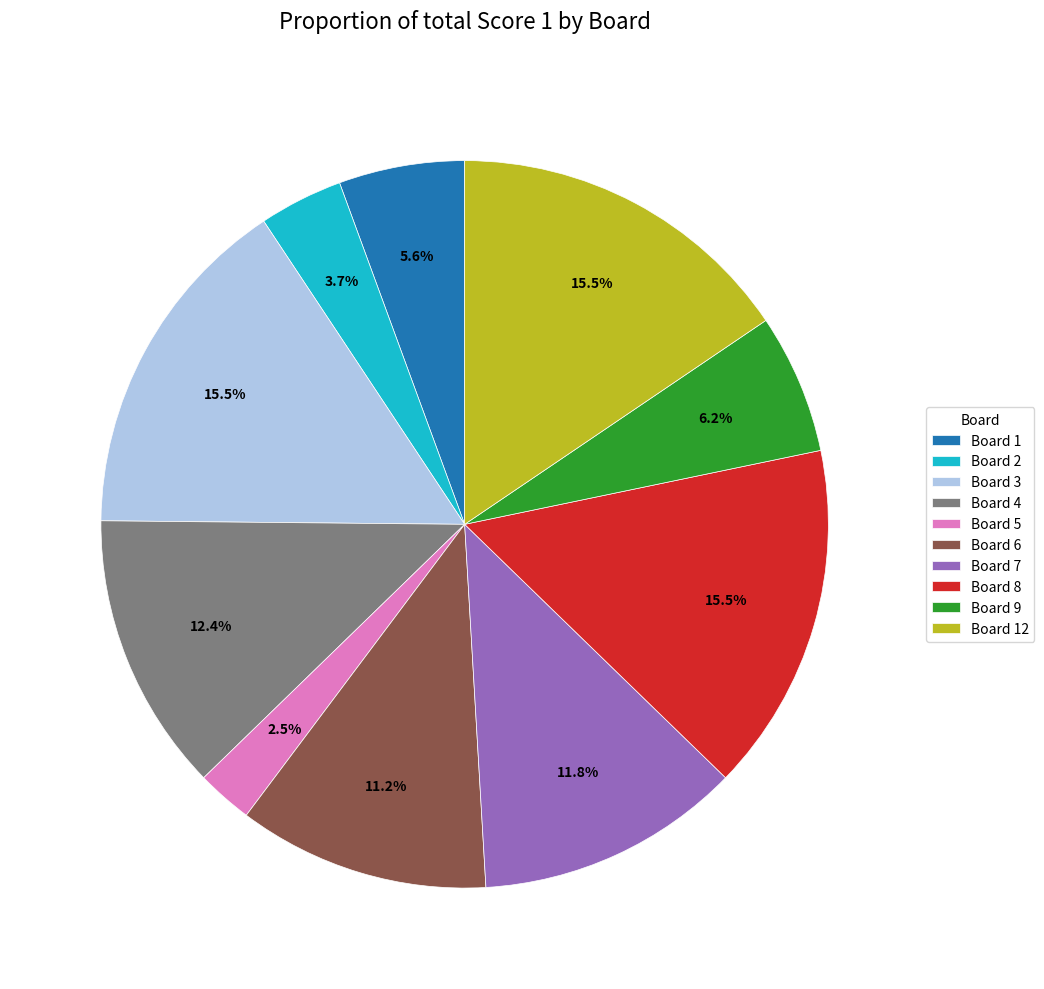

True or false: Board 7 accounts for 12% of the total.

True